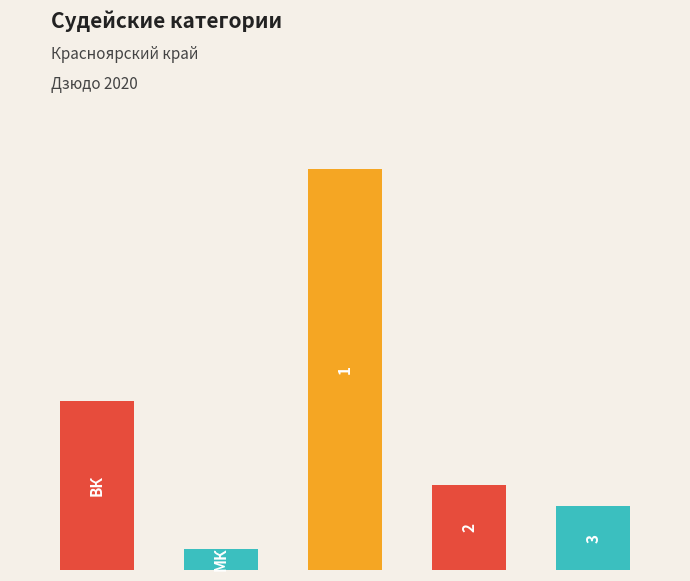

Reading right to left, list all the values displayed in this chart.

3	4	19	1	8